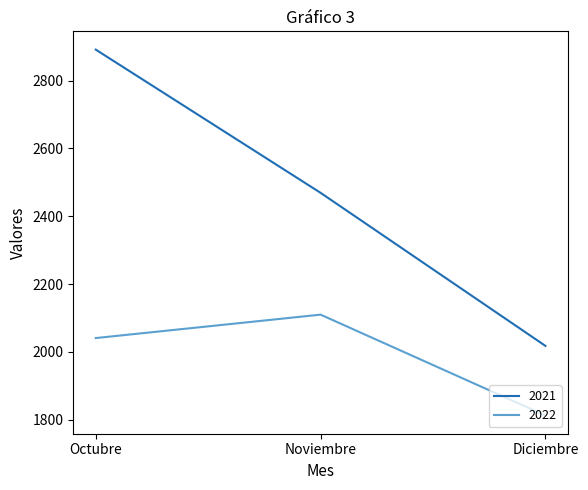

Which series has the largest range (max minus min)?

2021